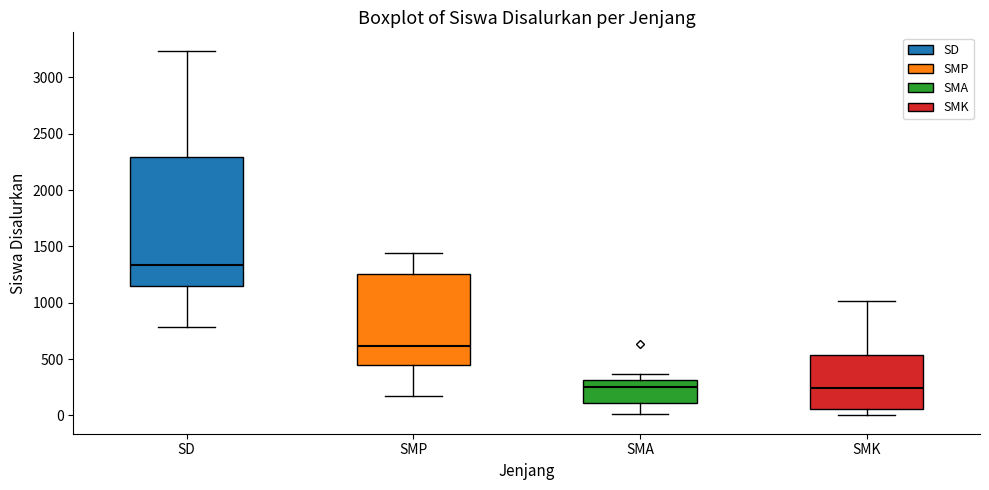

Reading left to right, transcribe this box plot: for each box, give where its median line is, the range the box spans, and where its two whiskers end, as read against the y-axis. The values are not printed on the chart, so give them approximately, as read against the axis.

SD: median 1350, box 1150 to 2300, whiskers 800 to 3250
SMP: median 600, box 450 to 1250, whiskers 150 to 1450
SMA: median 250, box 100 to 300, whiskers 0 to 350
SMK: median 250, box 50 to 550, whiskers 0 to 1000